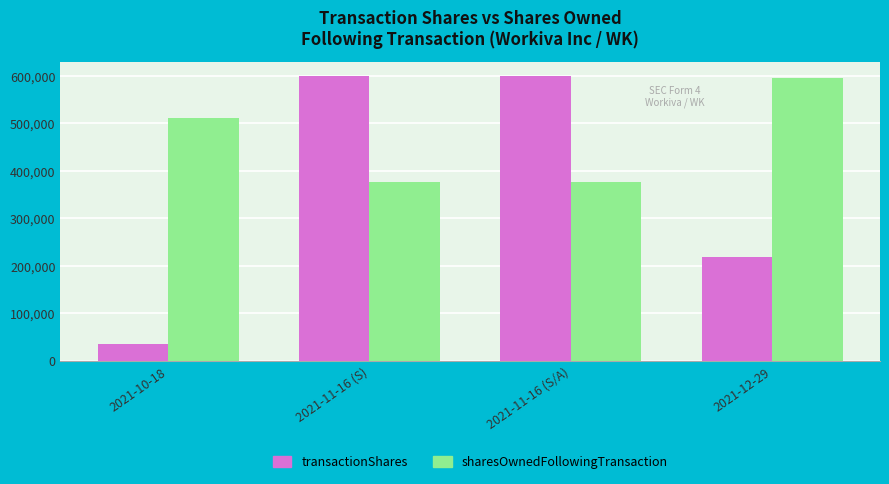

Which series changed the most between 2021-11-16 (S/A) and 2021-12-29?

transactionShares